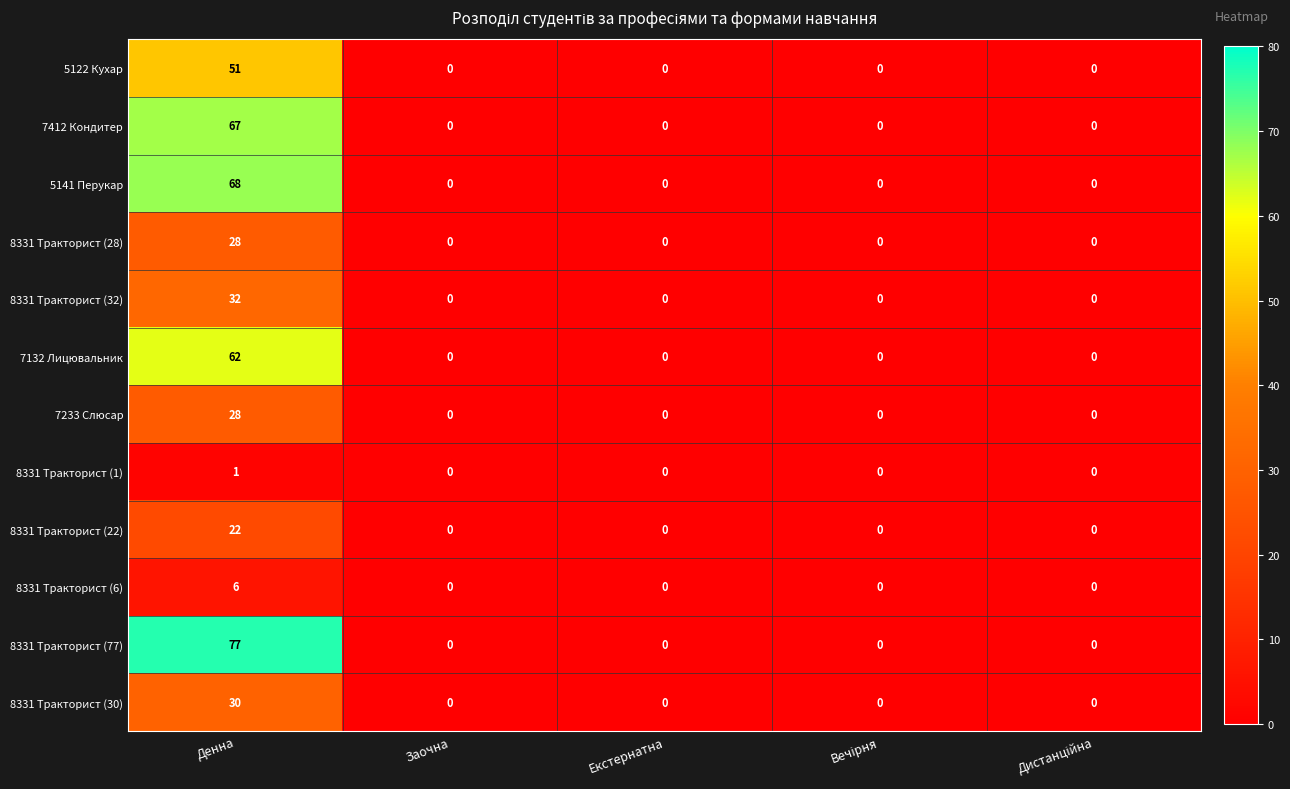

Which label corresponds to the largest value in the chart?

Денна